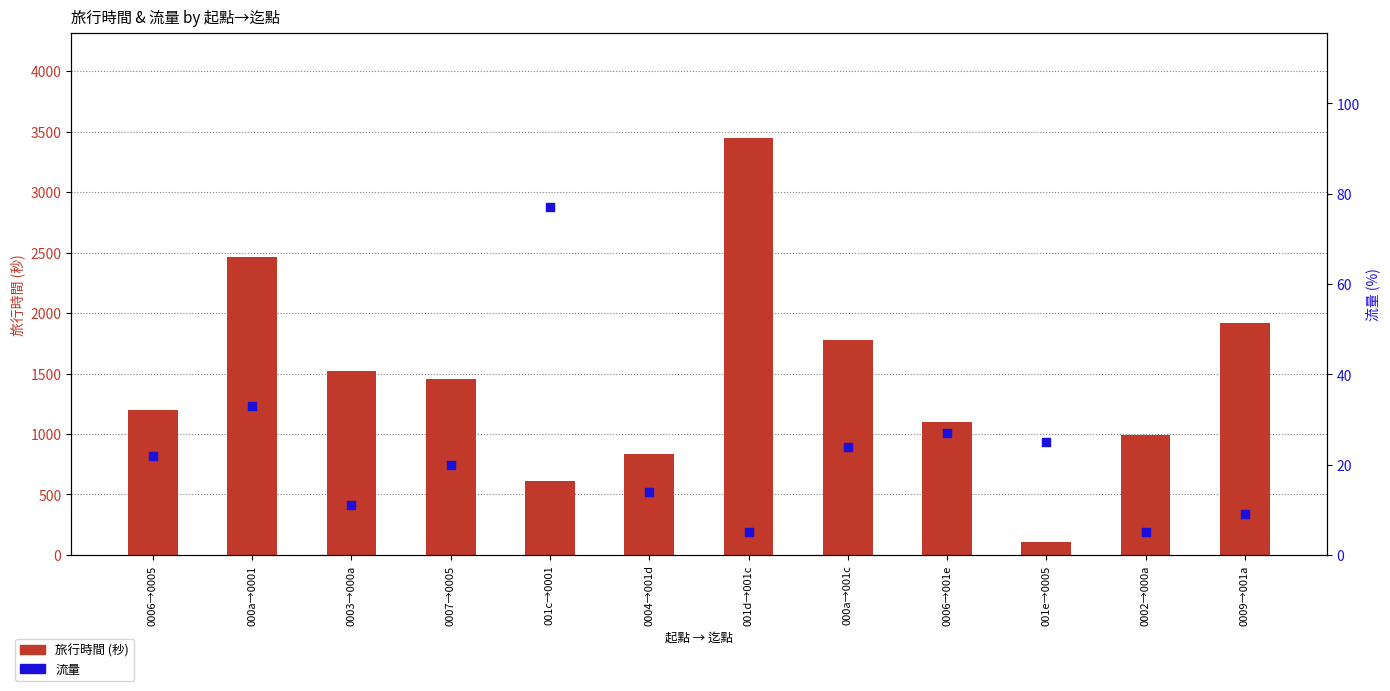

What are all the series names shown in the legend?

旅行時間 (秒), 流量